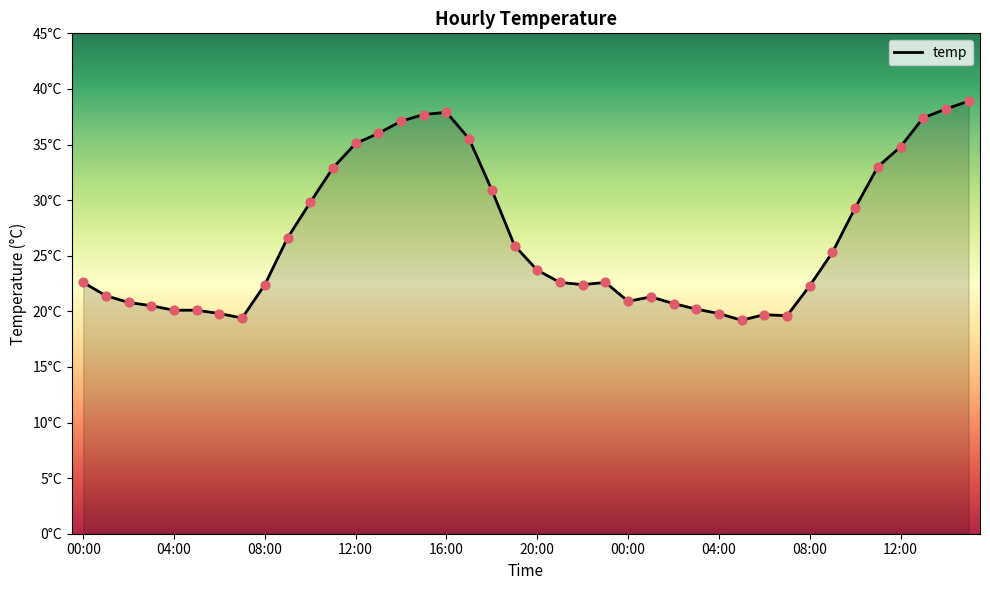

Is this an area chart (filled region under the line)?

Yes